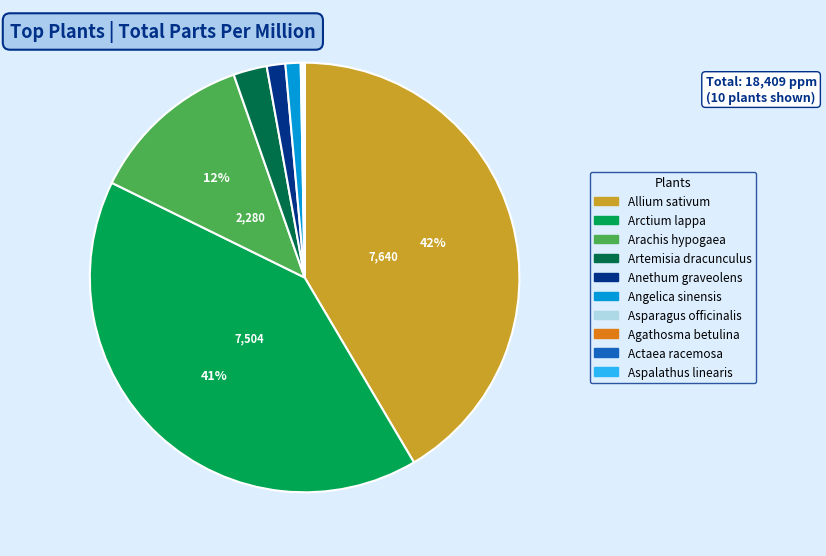

To the nearest percent, what is the average slice percentage?

10%